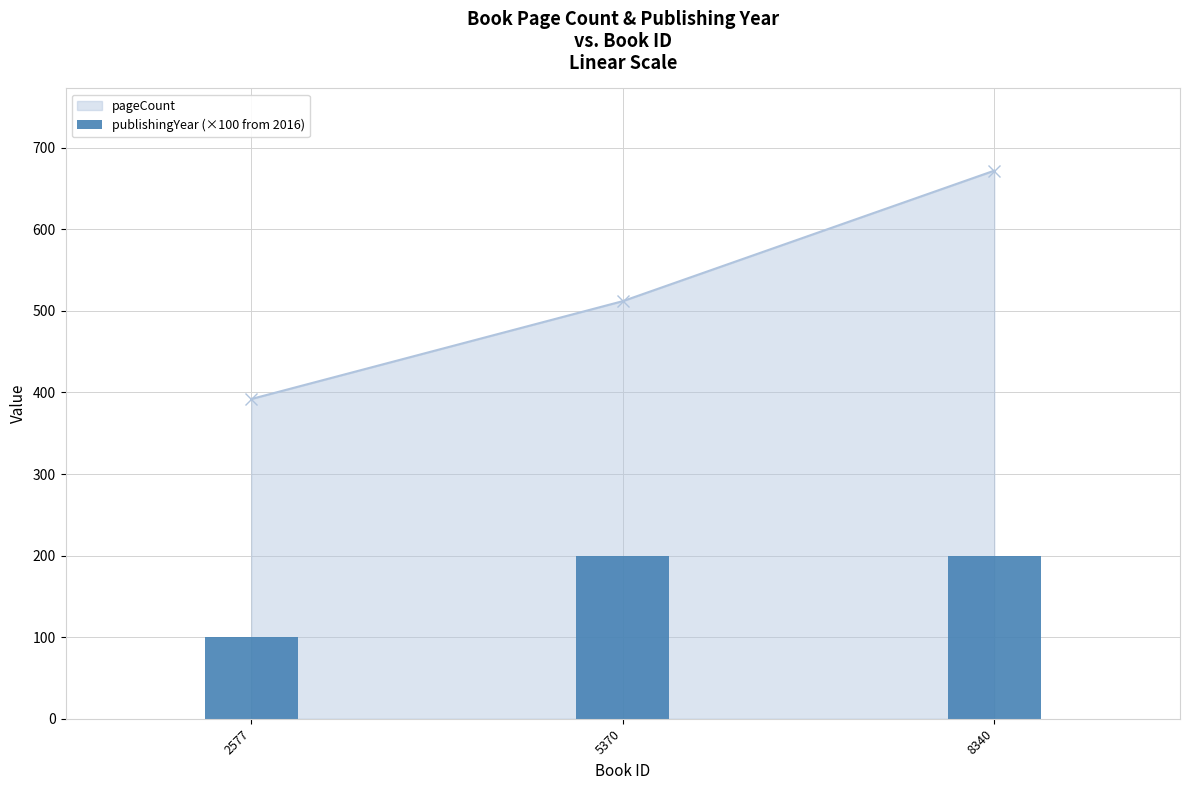

List the labels in order of pageCount value, smallest first.

2577, 5370, 8340